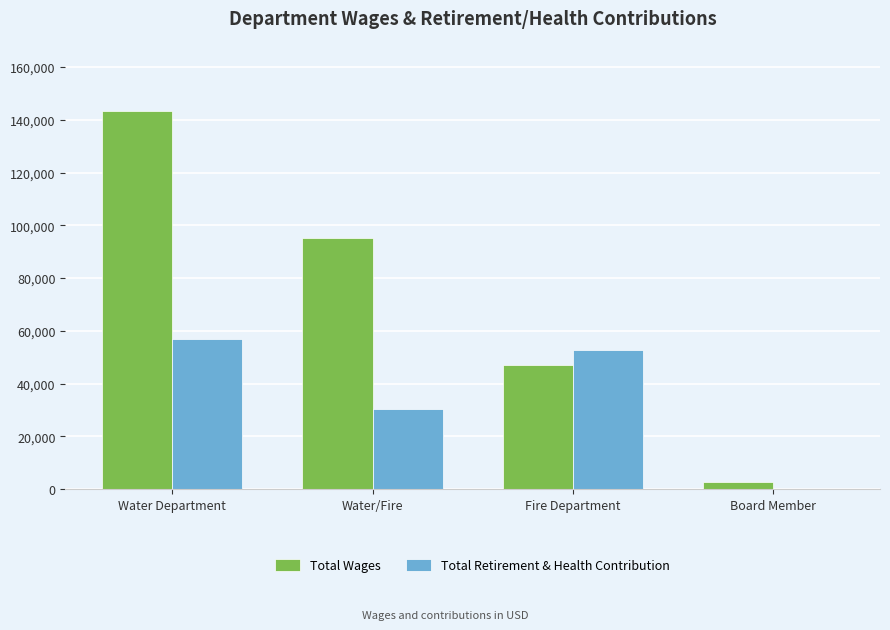

Is the value of Total Retirement & Health Contribution at Fire Department greater than the value of Total Wages at Water Department?

No